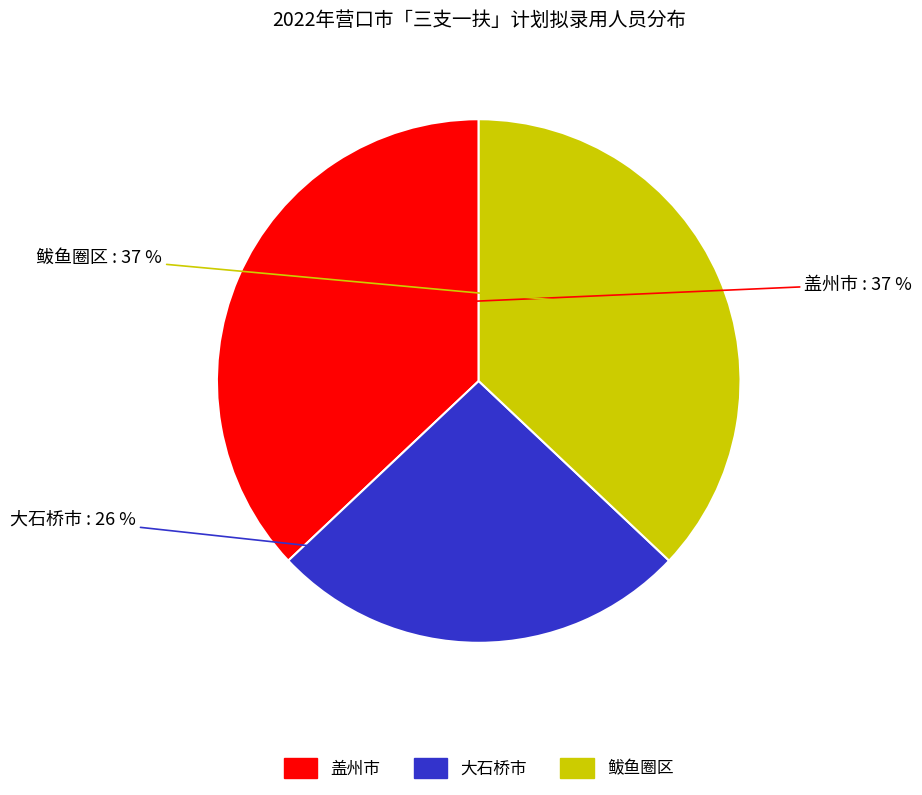

Approximately how many times larger is the value at 大石桥市 compared to 盖州市?

0.7